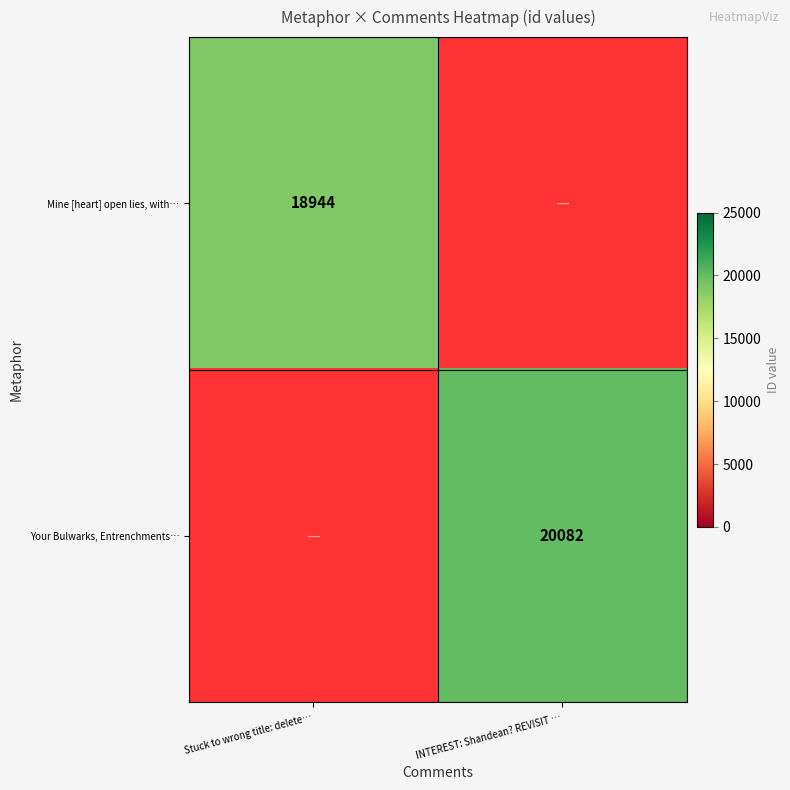

How many data points does each series have?

2